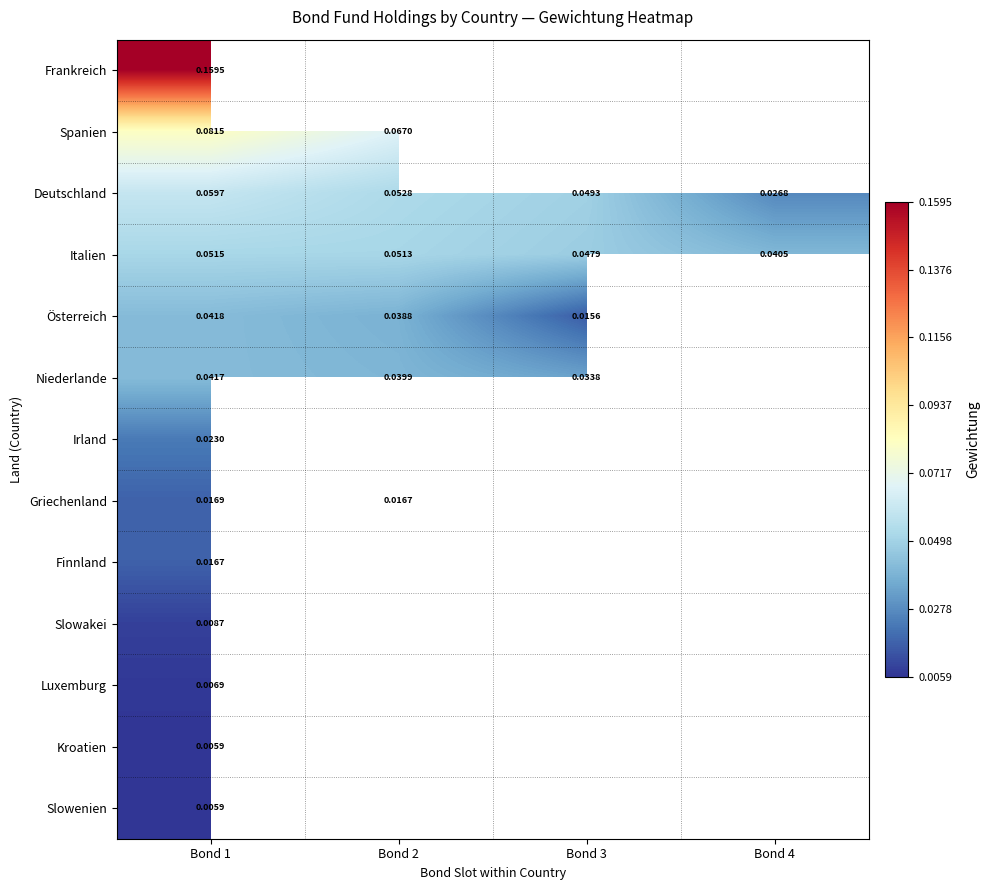

Is the value of Deutschland at Bond 2 greater than the value of Österreich at Bond 3?

Yes